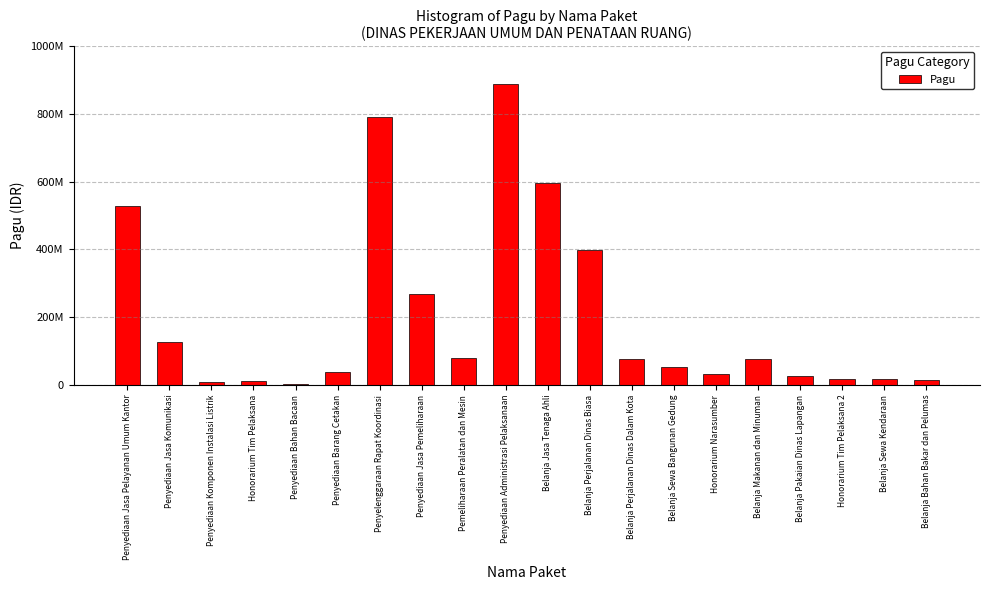

How many series are shown in this chart?

1